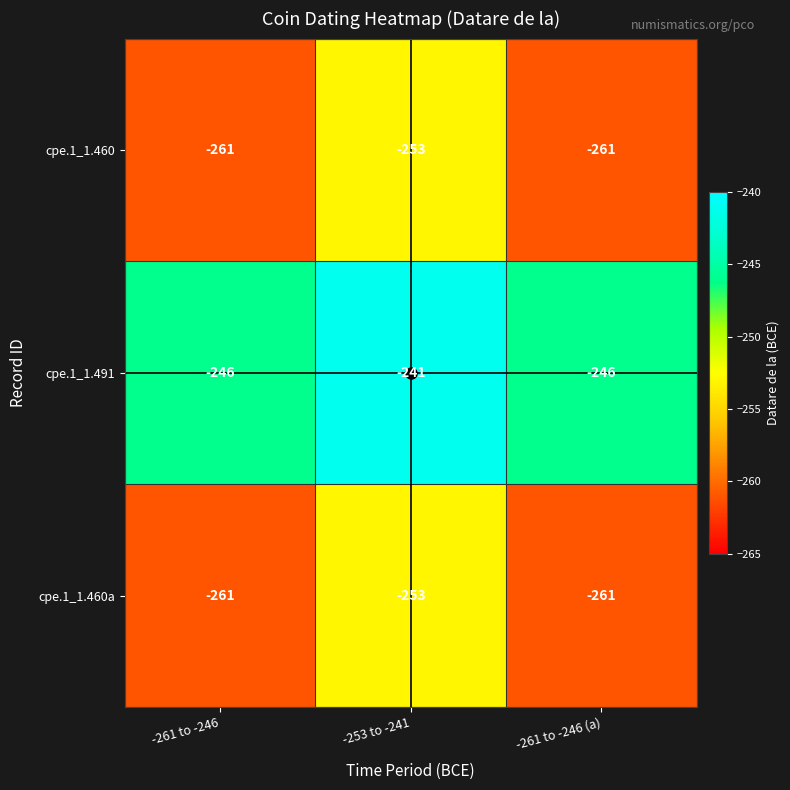

What is the average value of the cpe.1_1.460a series?

-258